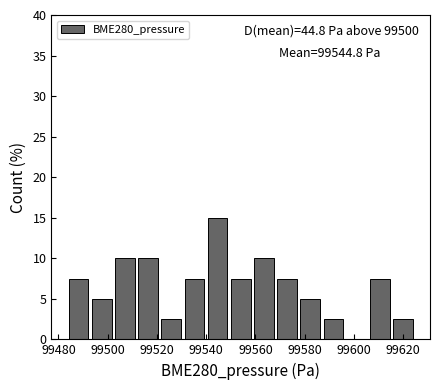

Which range on the x-axis has the tallest bar?

99540 to 99550